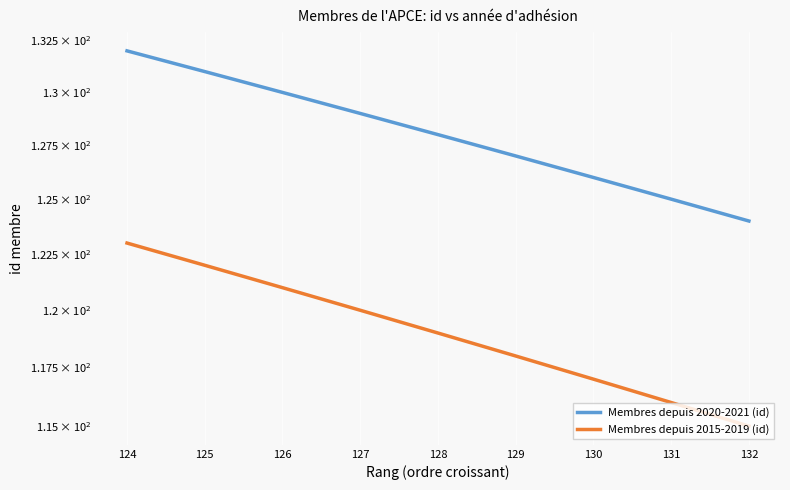

Is the value of Membres depuis 2015-2019 (id) at 132 greater than the value of Membres depuis 2020-2021 (id) at 127?

No